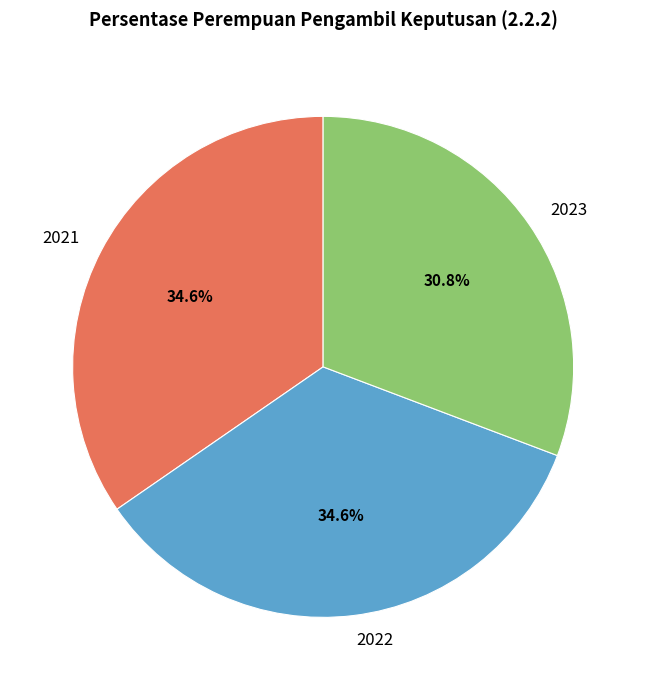

How many slices are in this pie chart?

3